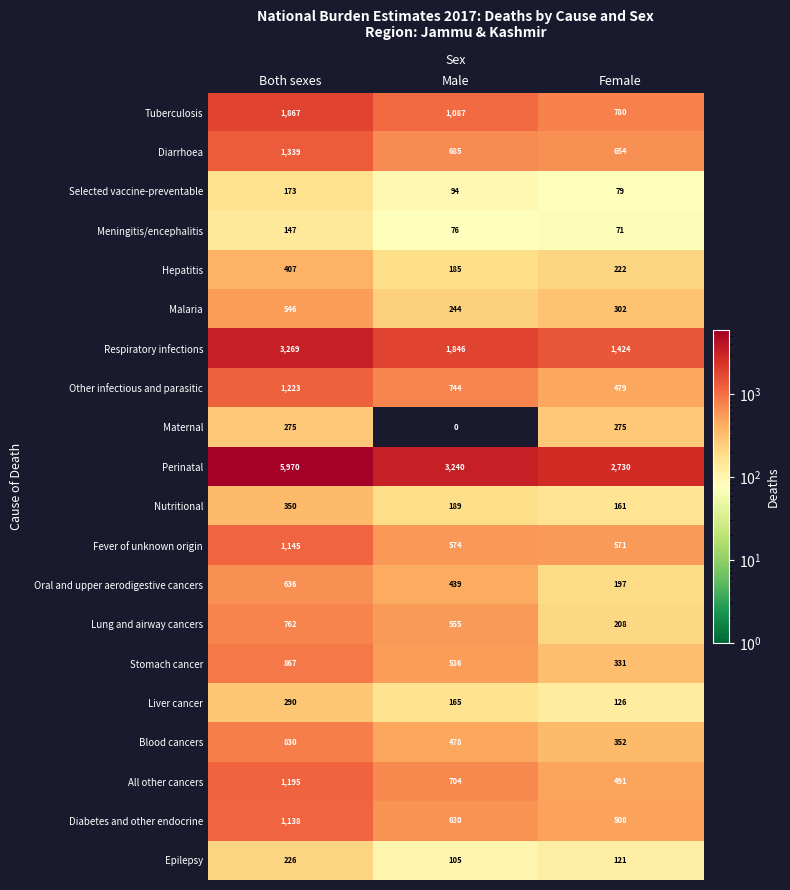

What is the sum of the Epilepsy values at Female and Both sexes?

347